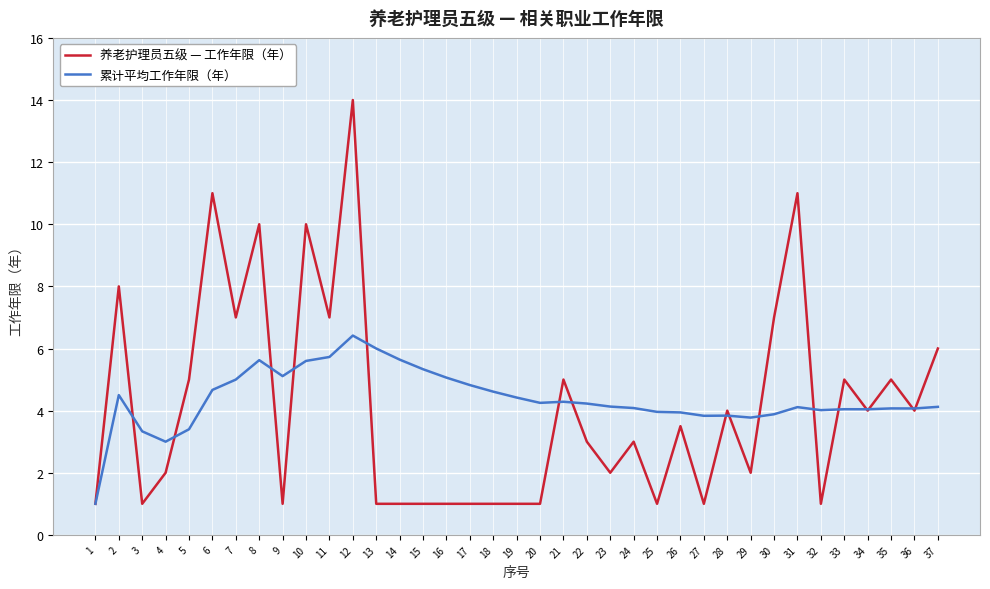

Rank the series by their maximum value, from lowest to highest.

累计平均工作年限（年）, 养老护理员五级 — 工作年限（年）